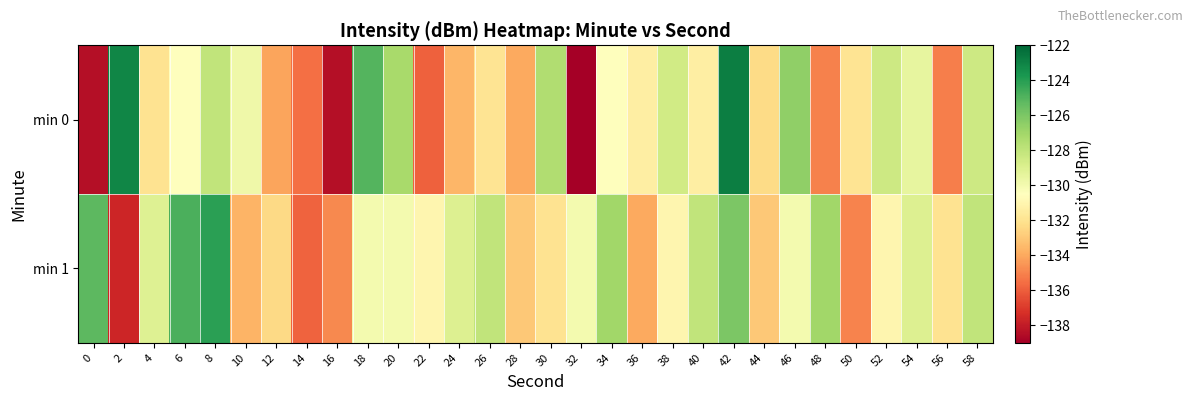

Reading left to right, extract all data points from this chart.

min 0: 0=-138.5	2=-123.1	4=-132.0	6=-130.5	8=-128.0	10=-129.8	12=-134.1	14=-135.5	16=-138.4	18=-125.0	20=-127.2	22=-135.9	24=-133.6	26=-131.9	28=-134.0	30=-127.5	32=-139.0	34=-130.5	36=-131.4	38=-128.5	40=-131.4	42=-122.8	44=-132.3	46=-126.5	48=-135.0	50=-131.9	52=-128.4	54=-129.5	56=-135.1	58=-128.4
min 1: 0=-125.2	2=-137.7	4=-129.1	6=-124.8	8=-124.1	10=-133.7	12=-132.4	14=-135.9	16=-134.9	18=-130.0	20=-130.0	22=-131.0	24=-129.0	26=-128.0	28=-133.0	30=-132.0	32=-130.0	34=-127.0	36=-134.0	38=-131.0	40=-128.0	42=-126.0	44=-133.0	46=-130.0	48=-127.0	50=-135.0	52=-131.0	54=-129.0	56=-132.0	58=-128.0